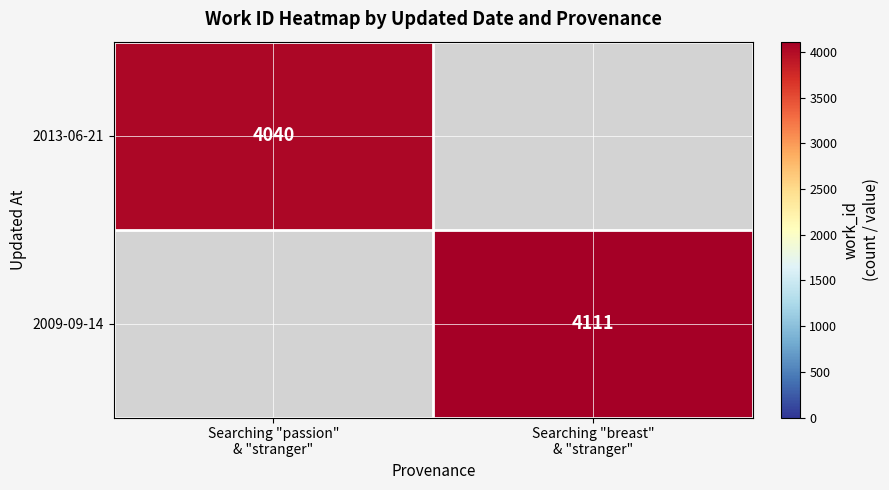

Rank the series at Searching "breast" & "stranger" from lowest to highest value.

2013-06-21, 2009-09-14